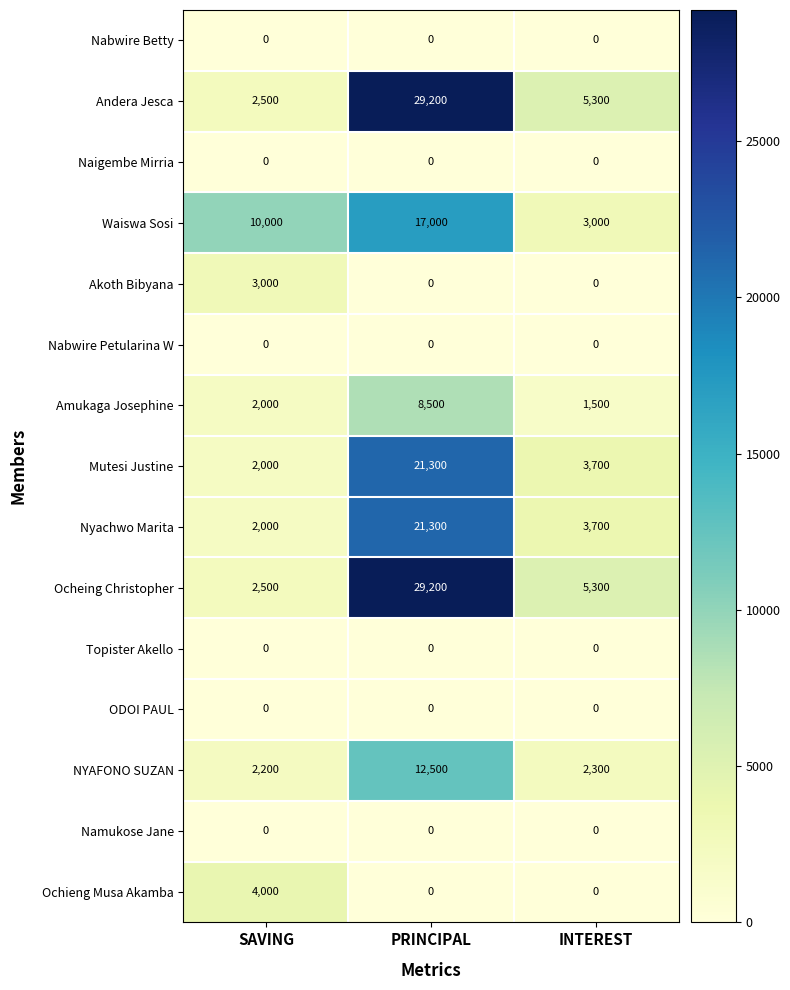

What value does the Waiswa Sosi series have at SAVING?

10000